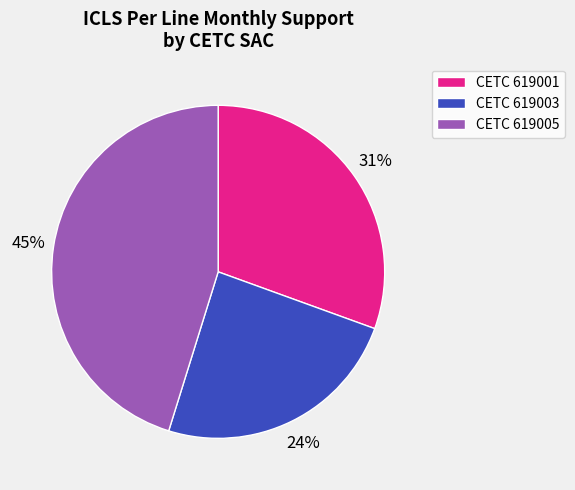

To the nearest percent, what is the average slice percentage?

33%